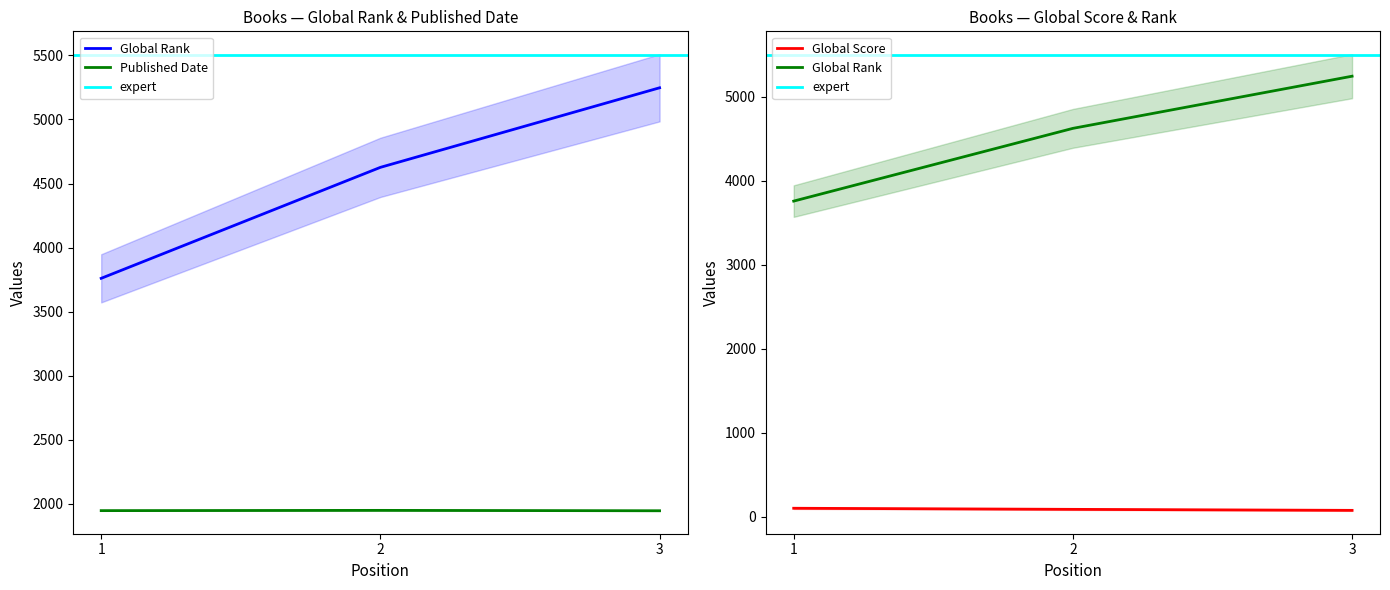

What is the greatest value displayed?

5247